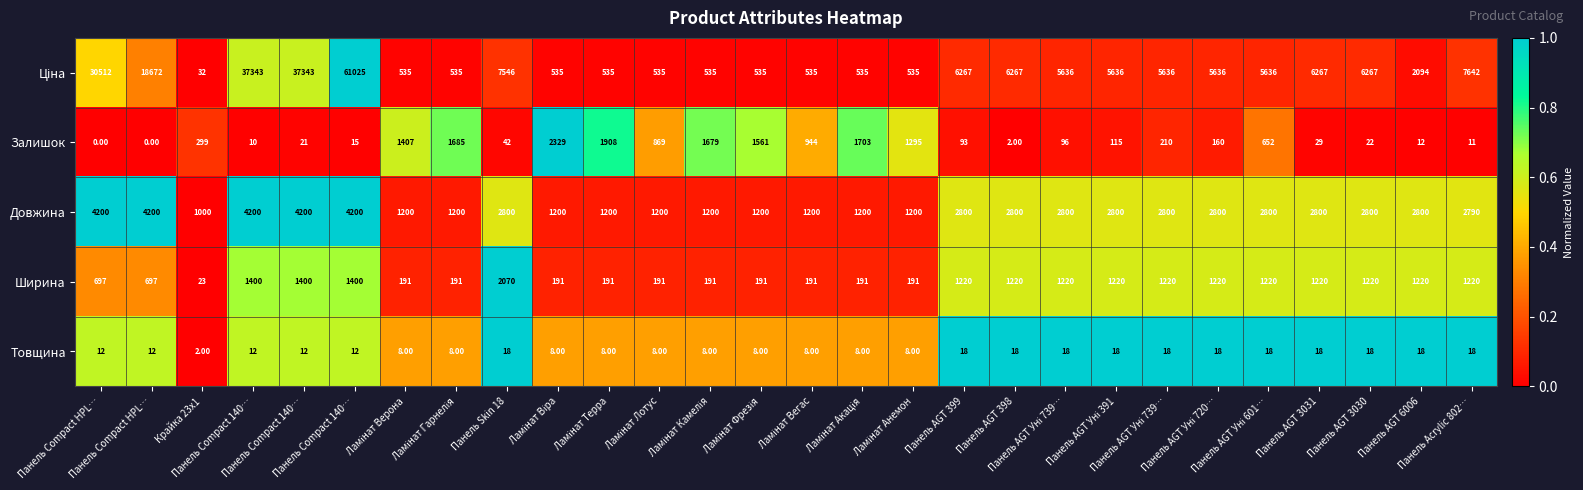

How many data points in Товщина are less than 12?

11